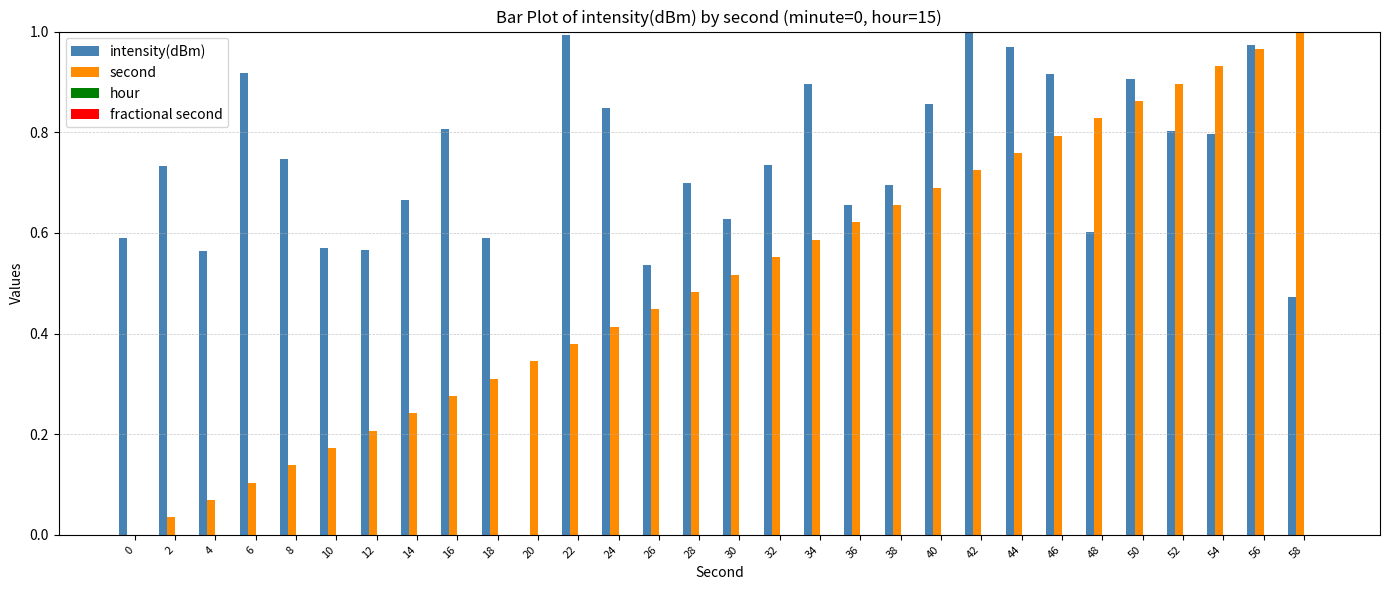

Is it true that second equals 0.1 at 28?

False